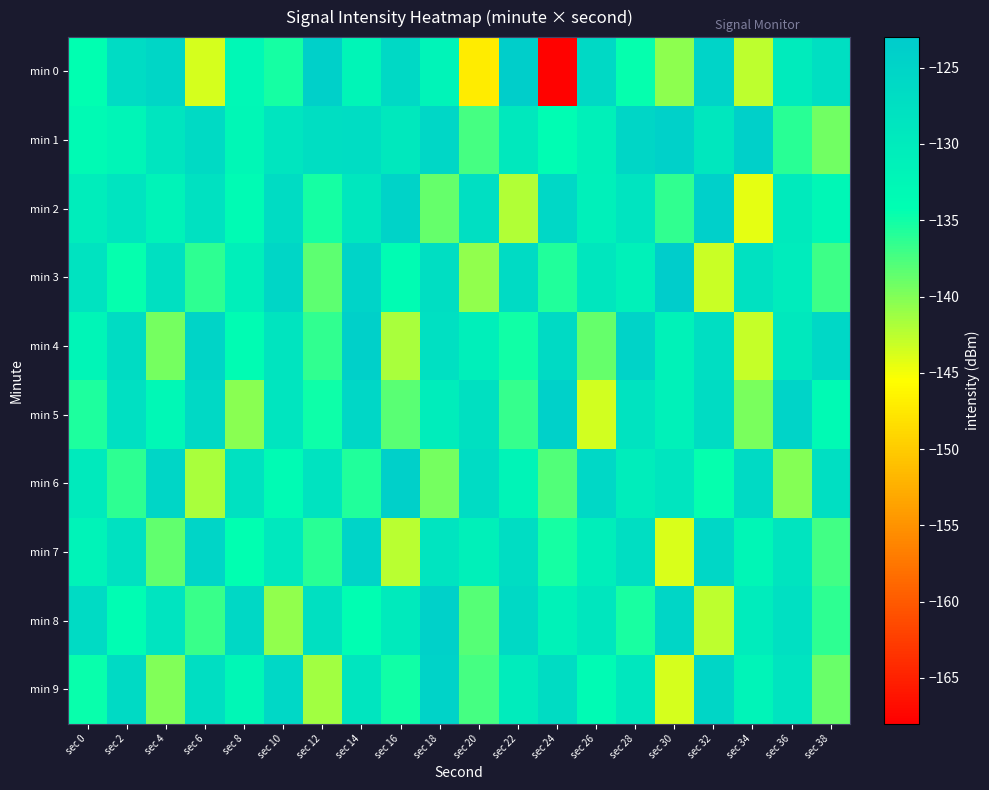

Which has a higher value, sec 36 or sec 14?

sec 36